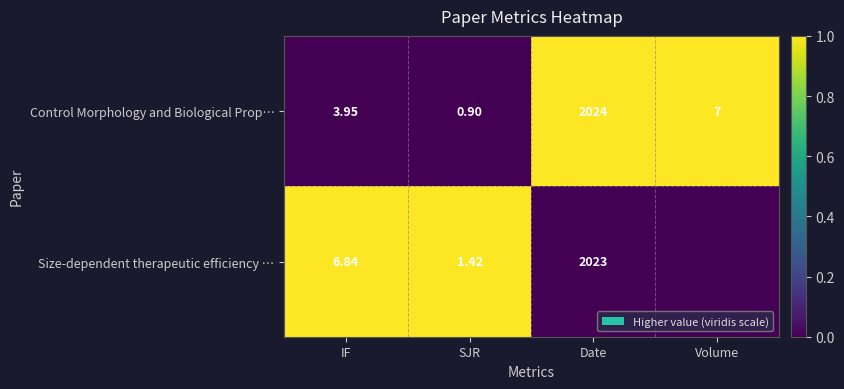

Rank the series at Date from lowest to highest value.

Size-dependent therapeutic efficiency …, Control Morphology and Biological Prop…